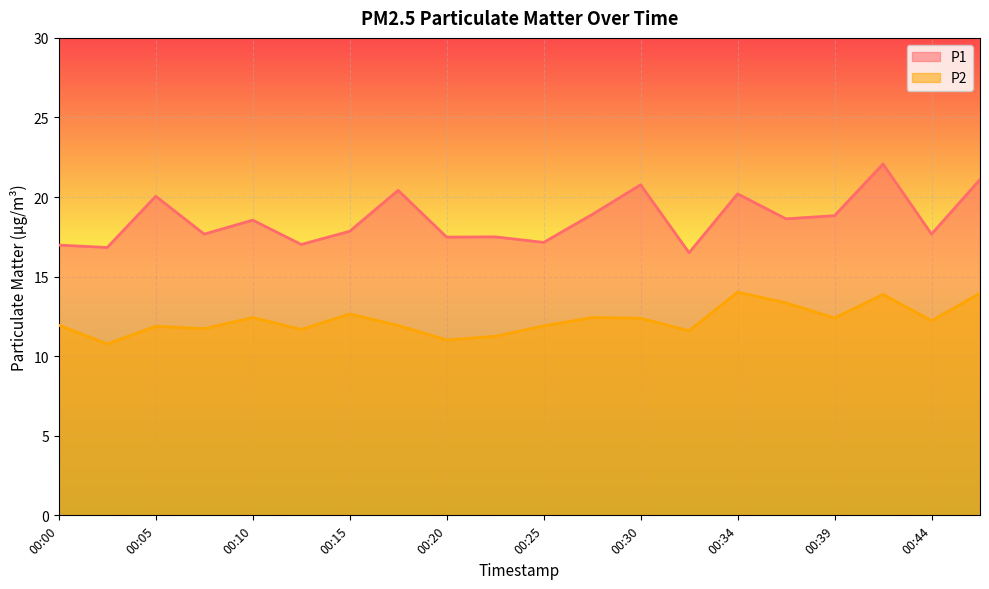

At which label does P1 first exceed 18?

00:05